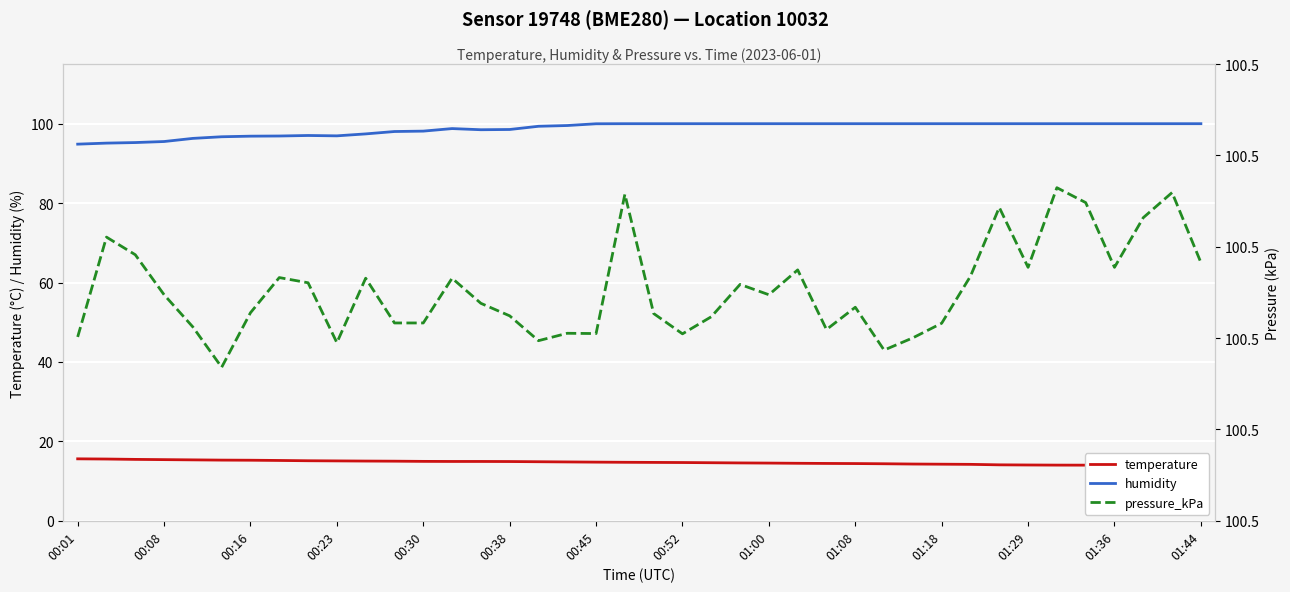

What is the sum of all humidity values?

3949.7